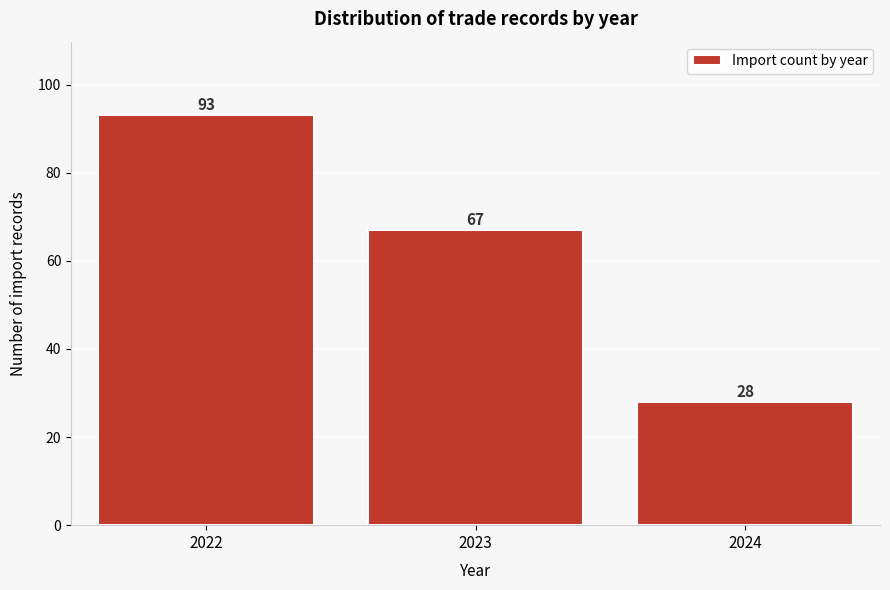

Reading left to right, list every bar in this chart as the range it spans on the x-axis followed by its height.

2021.5 to 2022.5: 93
2022.5 to 2023.5: 67
2023.5 to 2024.5: 28